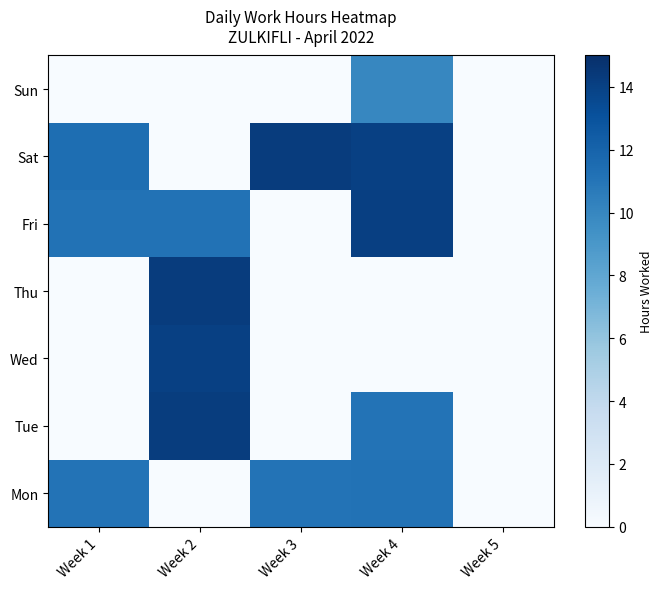

Reading right to left, extract all data points from this chart.

Mon: Week 5=0.0	Week 4=11.2	Week 3=11.1	Week 2=0.0	Week 1=11.1
Tue: Week 5=0.0	Week 4=11.1	Week 3=0.0	Week 2=14.2	Week 1=0.0
Wed: Week 5=0.0	Week 4=0.0	Week 3=0.0	Week 2=14.0	Week 1=0.0
Thu: Week 5=0.0	Week 4=0.0	Week 3=0.0	Week 2=14.3	Week 1=0.0
Fri: Week 5=0.0	Week 4=14.1	Week 3=0.0	Week 2=11.2	Week 1=11.2
Sat: Week 5=0.0	Week 4=14.0	Week 3=14.2	Week 2=0.0	Week 1=11.4
Sun: Week 5=0.0	Week 4=10.0	Week 3=0.0	Week 2=0.0	Week 1=0.0